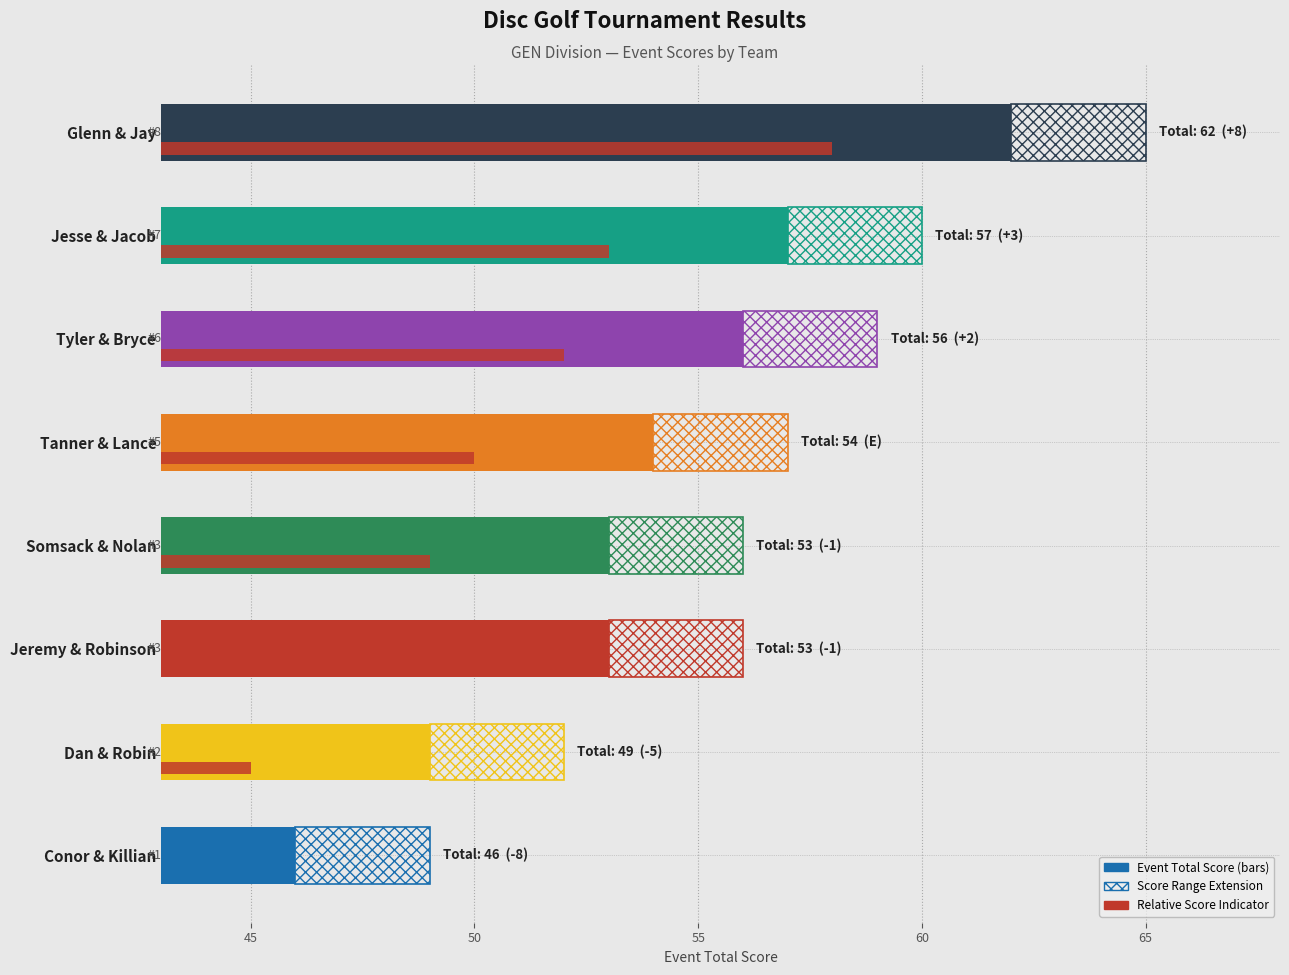

Which has a higher value, Conor & Killian or Glenn & Jay?

Glenn & Jay